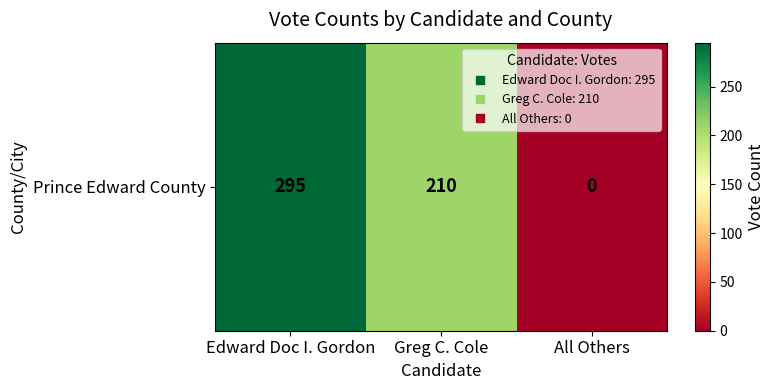

What is the approximate value at Greg C. Cole?

210